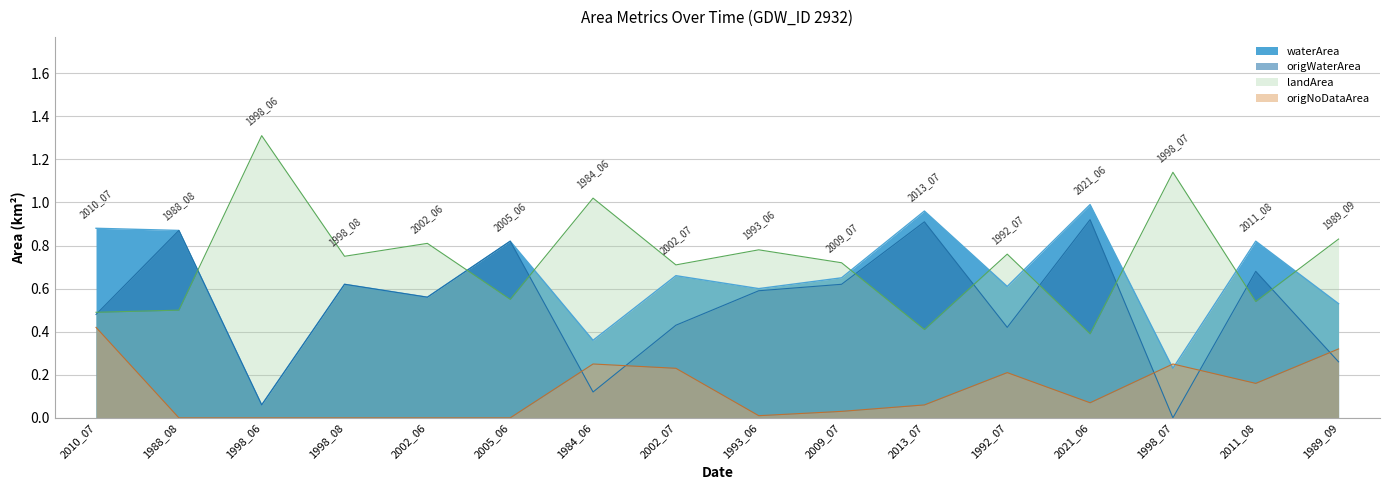

True or false: origNoDataArea has a value of 0.1 at 2013_07.

False